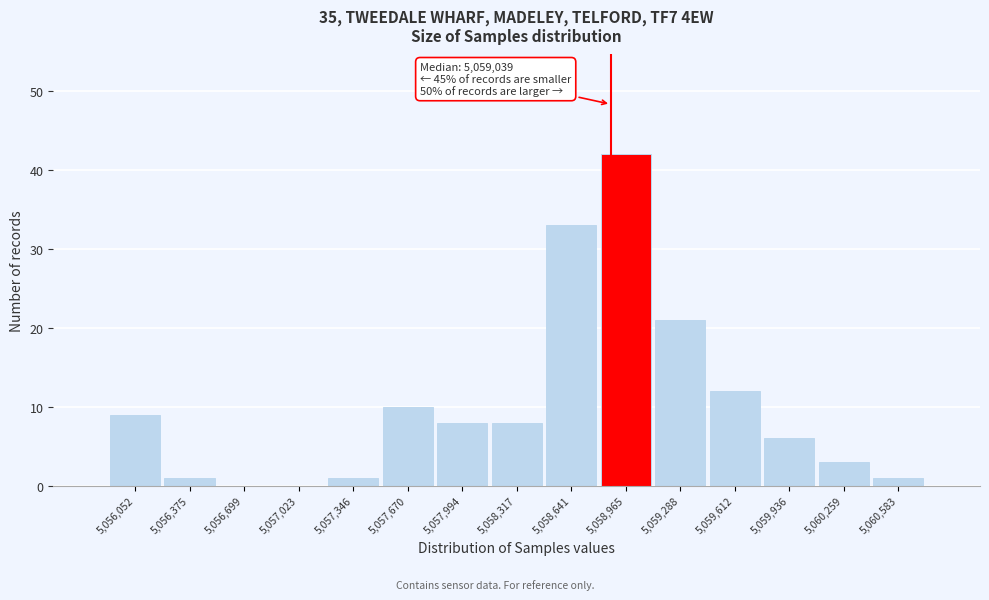

Reading right to left, list all the values displayed in this chart.

5,060,583=1	5,060,259=3	5,059,936=6	5,059,612=12	5,059,288=21	5,058,965=42	5,058,641=33	5,058,317=8	5,057,994=8	5,057,670=10	5,057,346=1	5,057,023=0	5,056,699=0	5,056,375=1	5,056,052=9